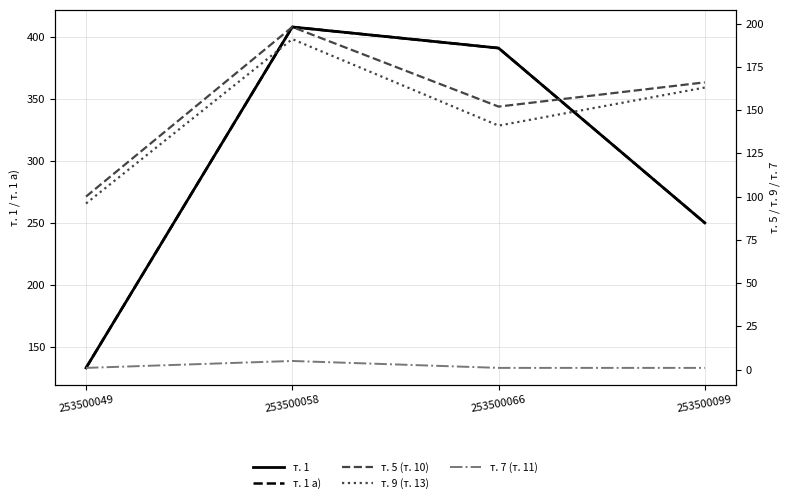

The т. 5 (т. 10) series shows 100 at 253500049. True or false?

True